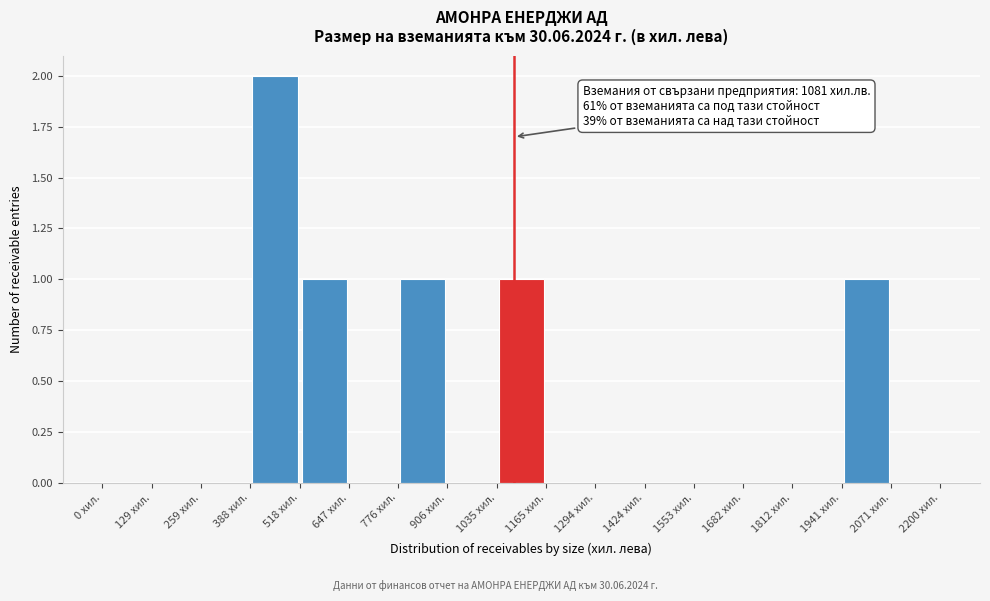

Which range on the x-axis has the tallest bar?

380 to 520